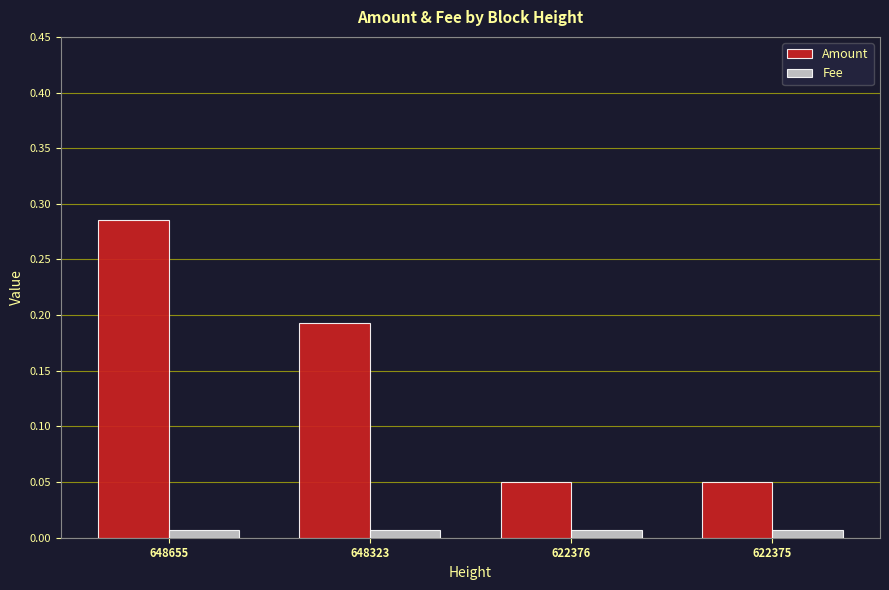

How many Amount values are between 0 and 1?

4